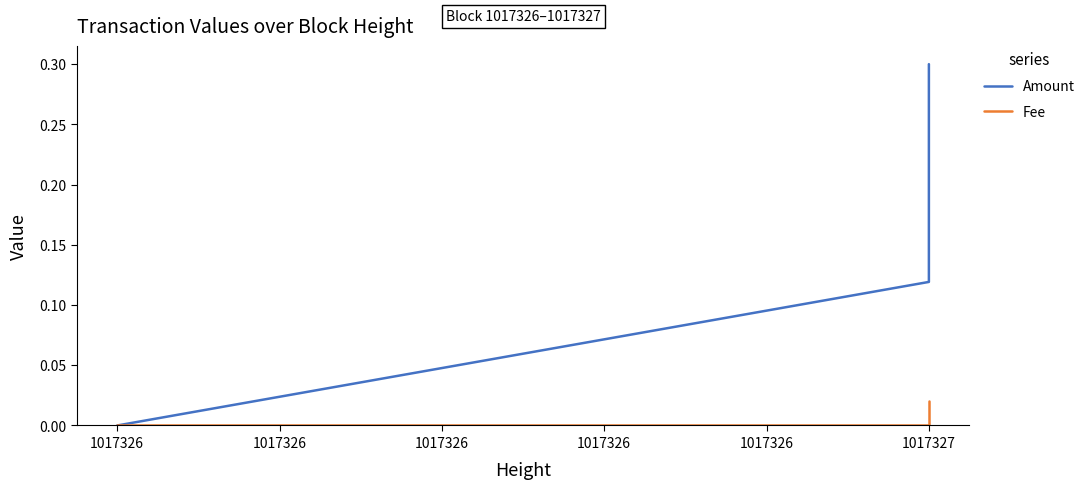

What are all the series names shown in the legend?

Amount, Fee